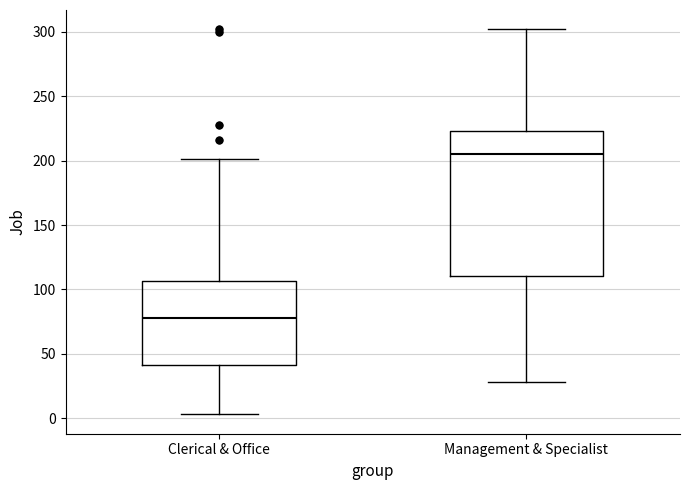

Comparing the boxes themselves (not the whiskers), which one is the tallest?

Management & Specialist